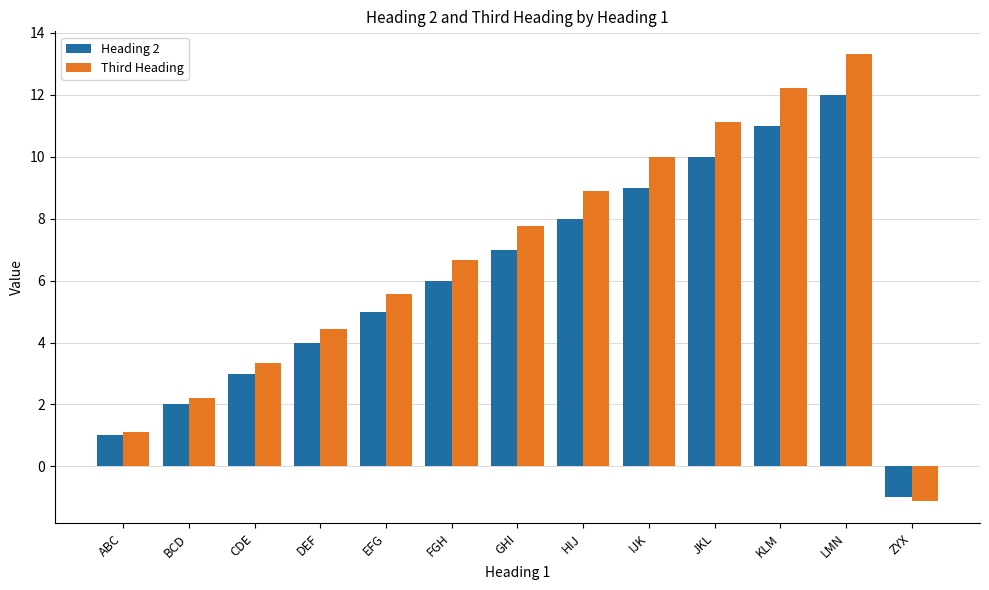

How many bars are there in total?

26